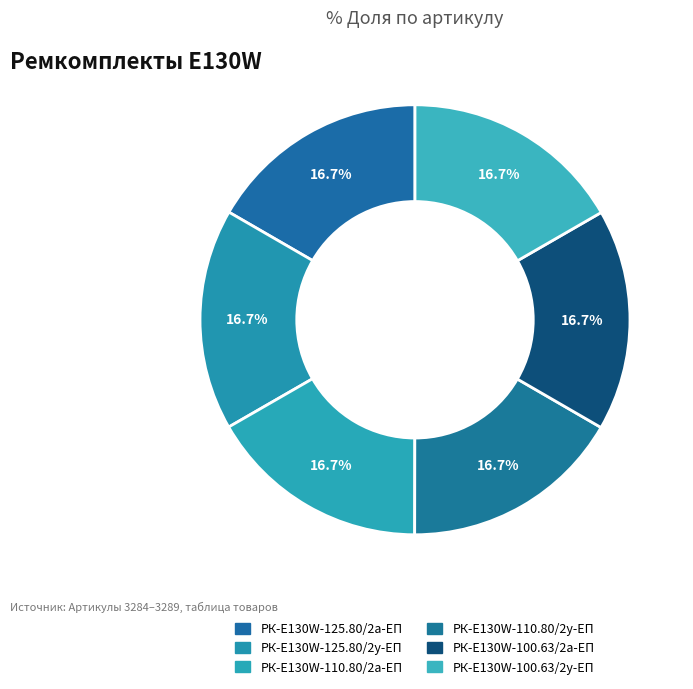

How many segments does this pie chart have?

6